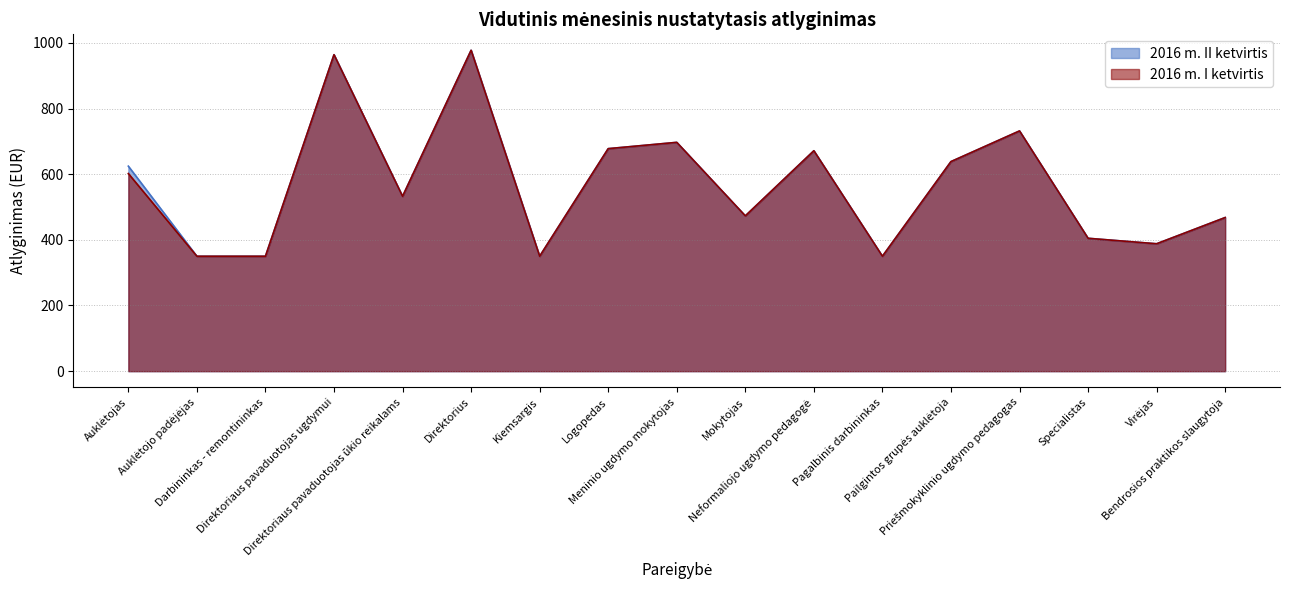

How many interior local peaks does the 2016 m. II ketvirtis series have?

5